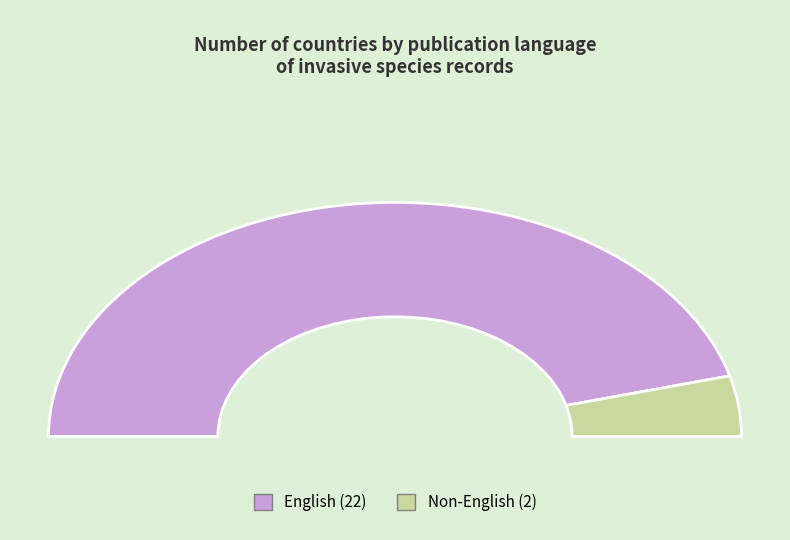

True or false: English accounts for 92% of the total.

True